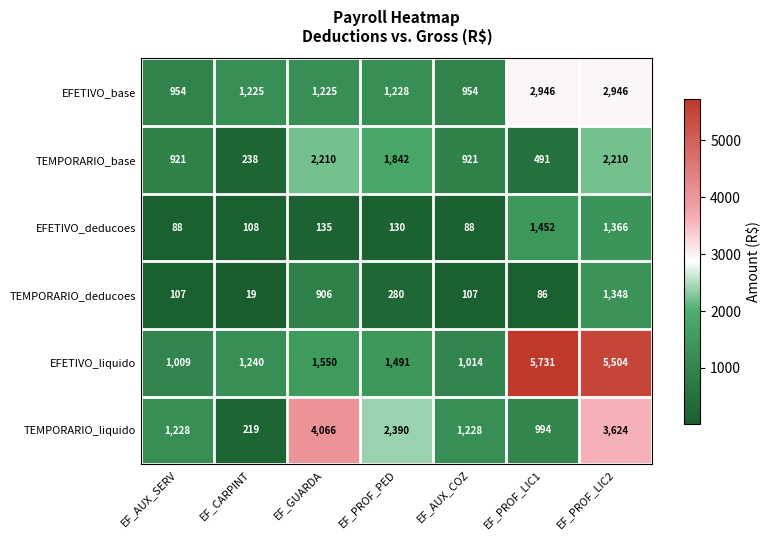

The value of EFETIVO_liquido at EF_AUX_SERV is 1009. True or false?

True